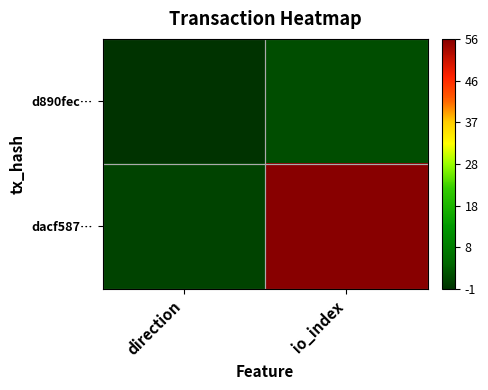

At direction, list the series in order from smallest to largest.

d890fec…, dacf587…